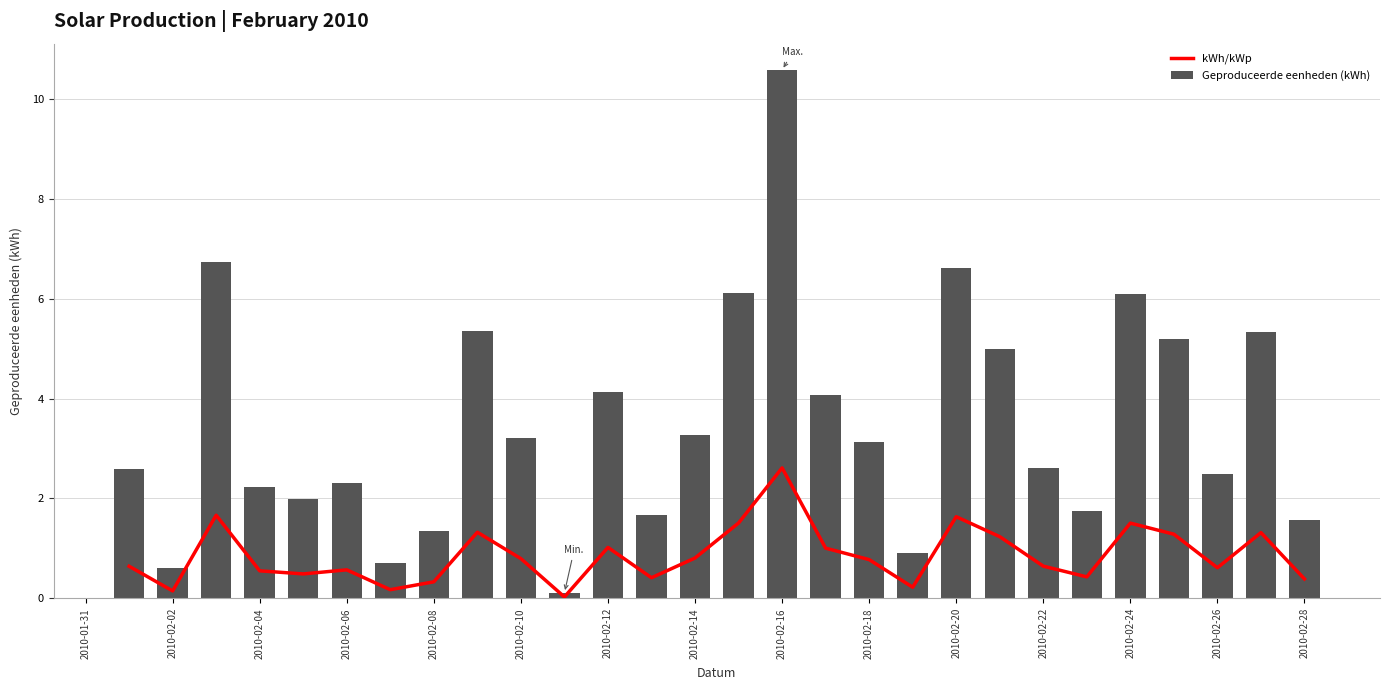

What is the value of the Geproduceerde eenheden (kWh) bar at the 2nd from the left?

0.6